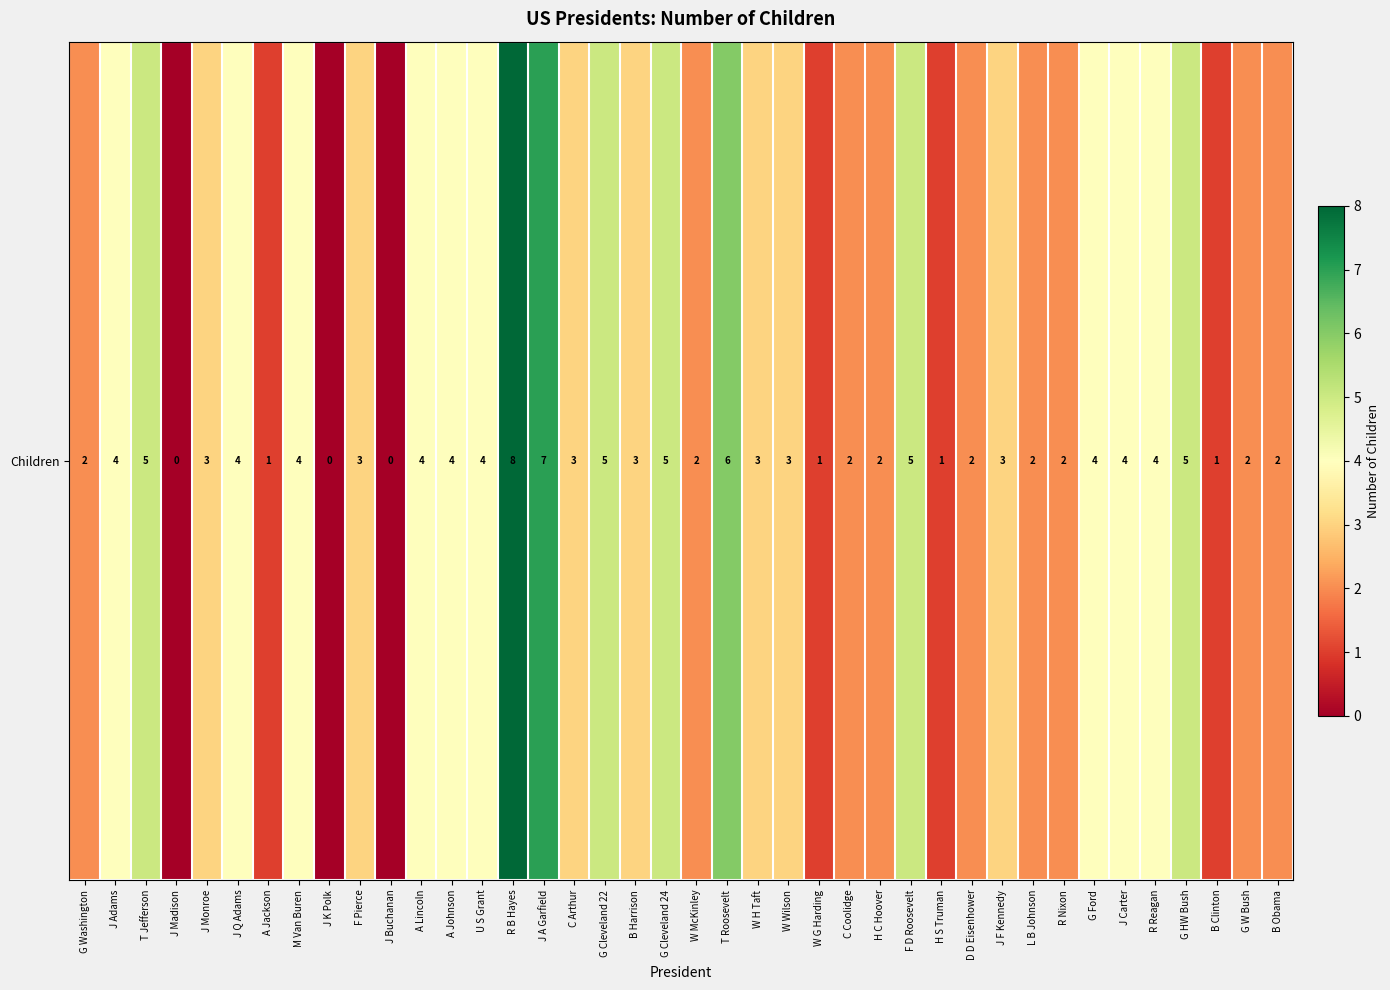

How many values are above zero?

37